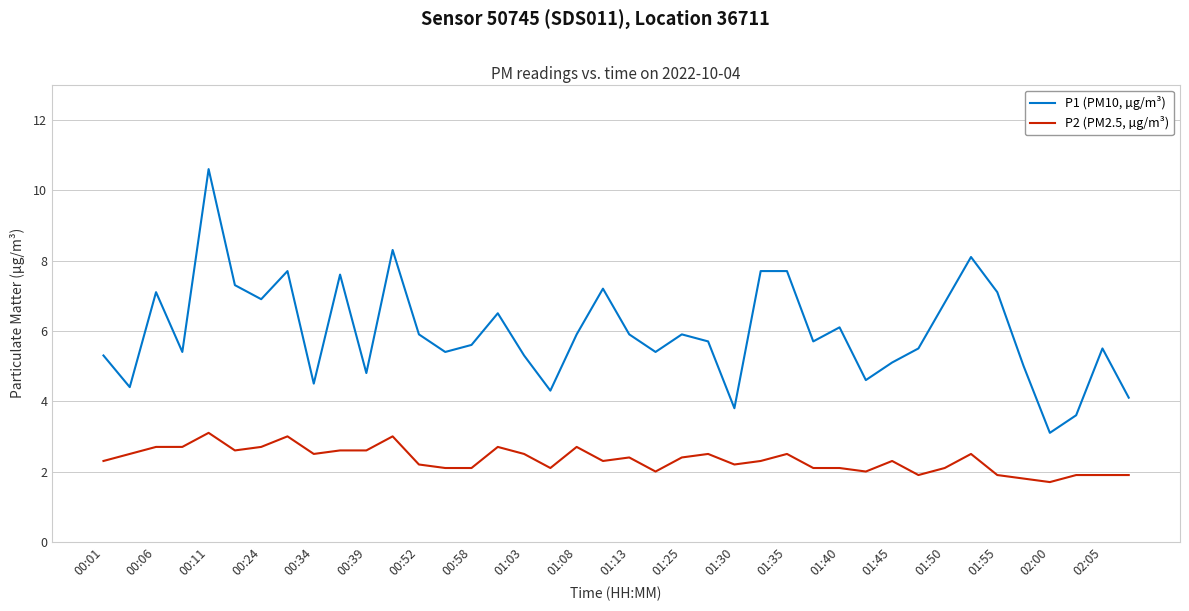

Rank the series by their maximum value, from highest to lowest.

P1 (PM10, µg/m³), P2 (PM2.5, µg/m³)